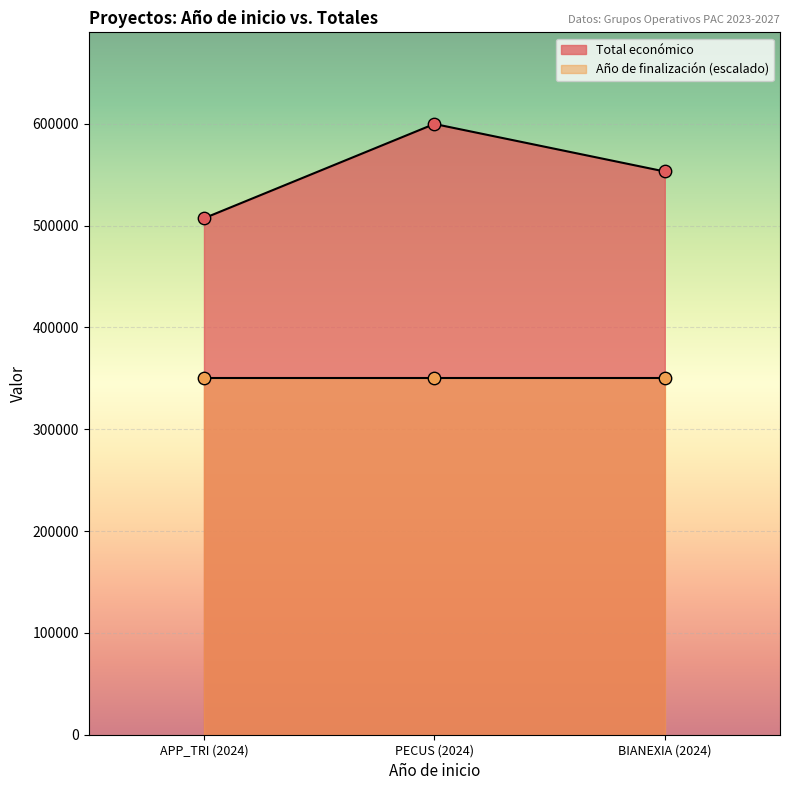

Which has a higher value, PECUS (2024) or BIANEXIA (2024)?

PECUS (2024)